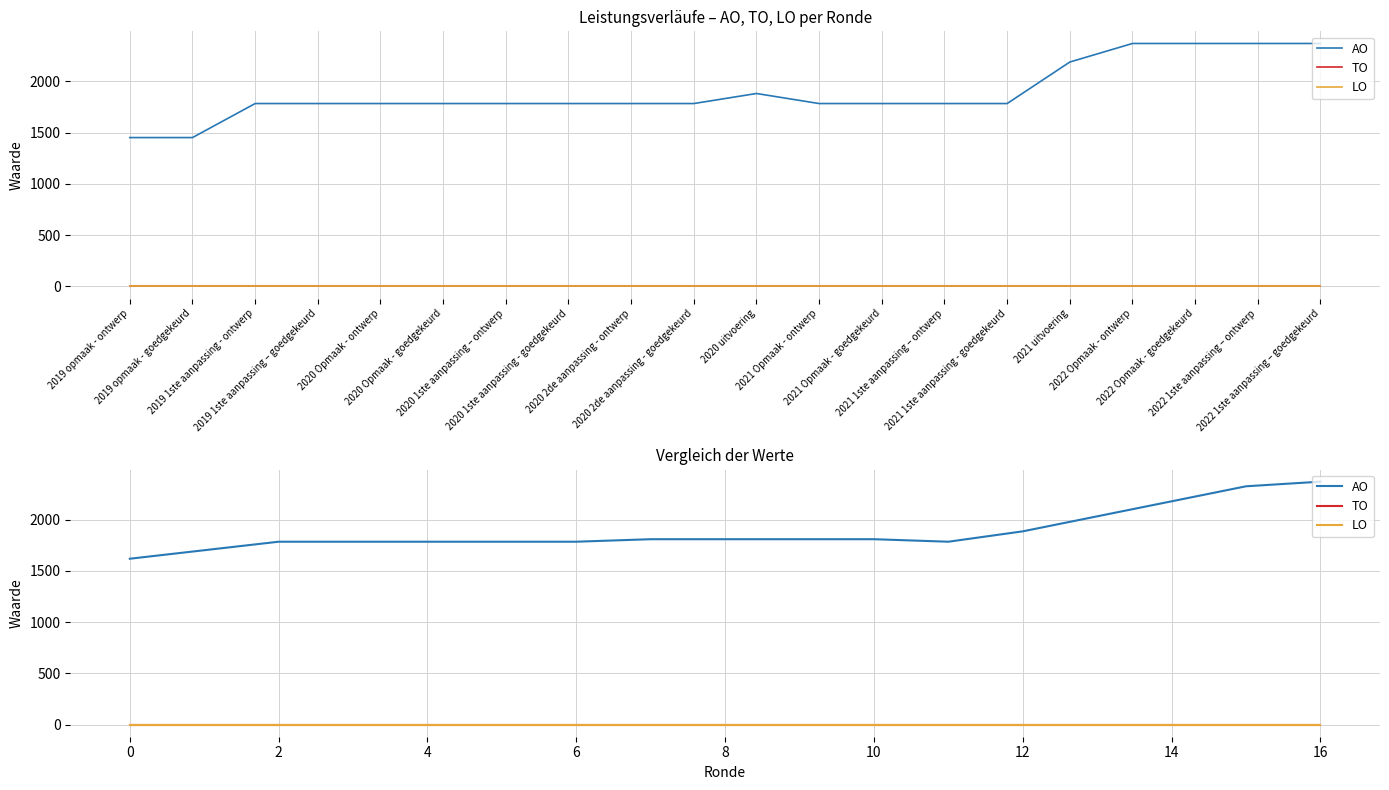

What is the label of the 6th point from the left?

2020 Opmaak - goedgekeurd